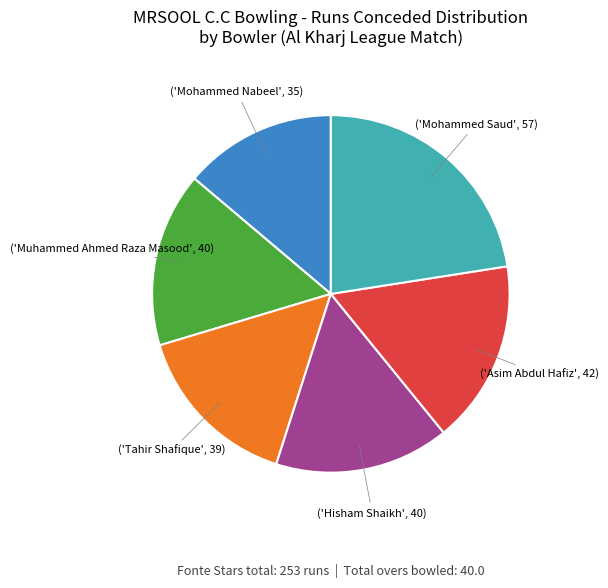

Is there any slice that represents more than half of the pie?

No